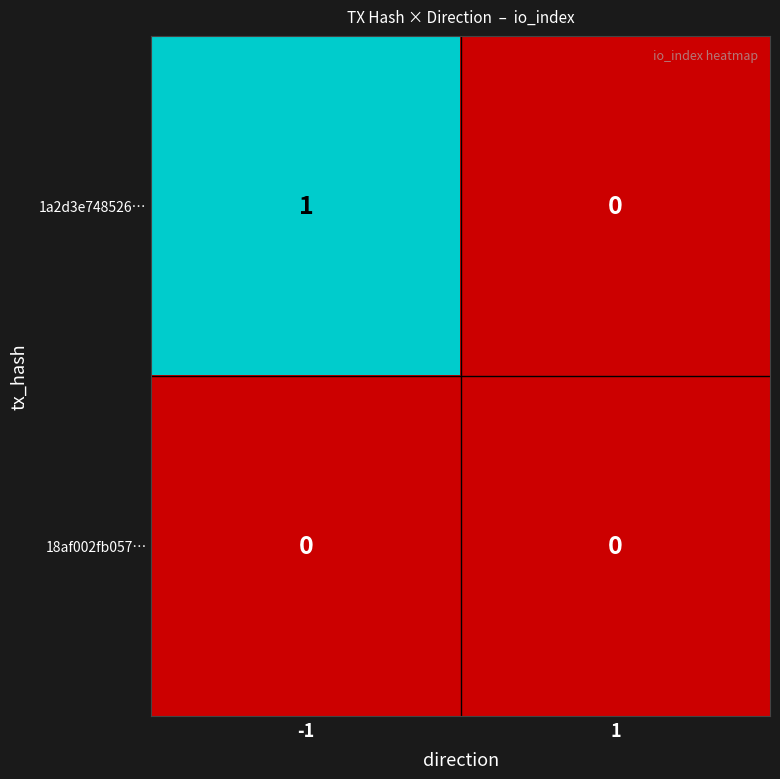

Rank the series by their average value, from highest to lowest.

1a2d3e748526…, 18af002fb057…